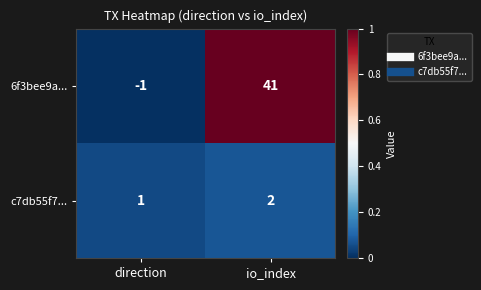

Between direction and io_index, which series saw the biggest shift?

6f3bee9a...